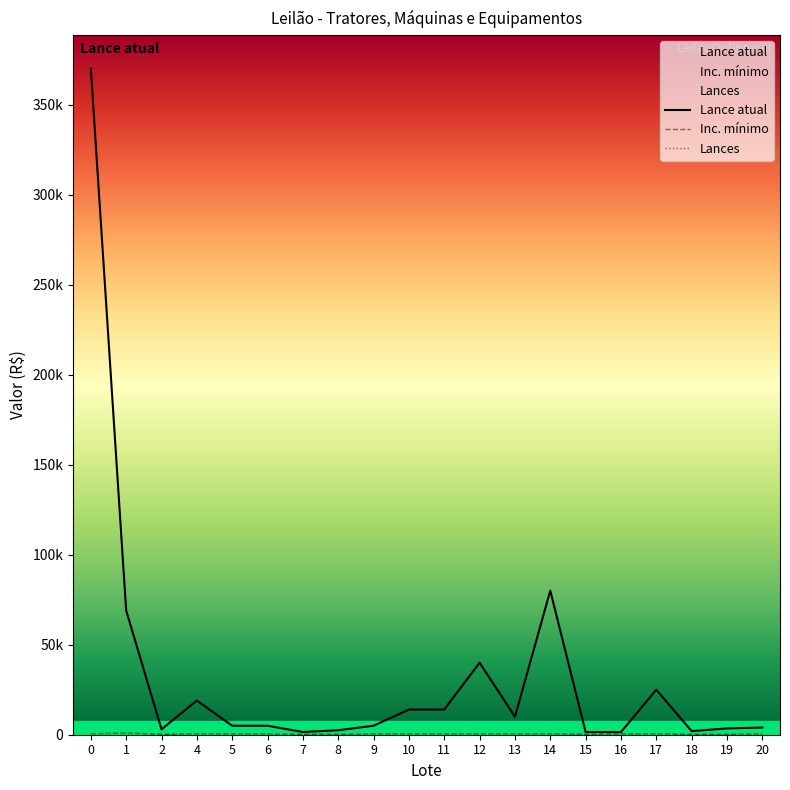

At which label does Lance atual reach its minimum?

7